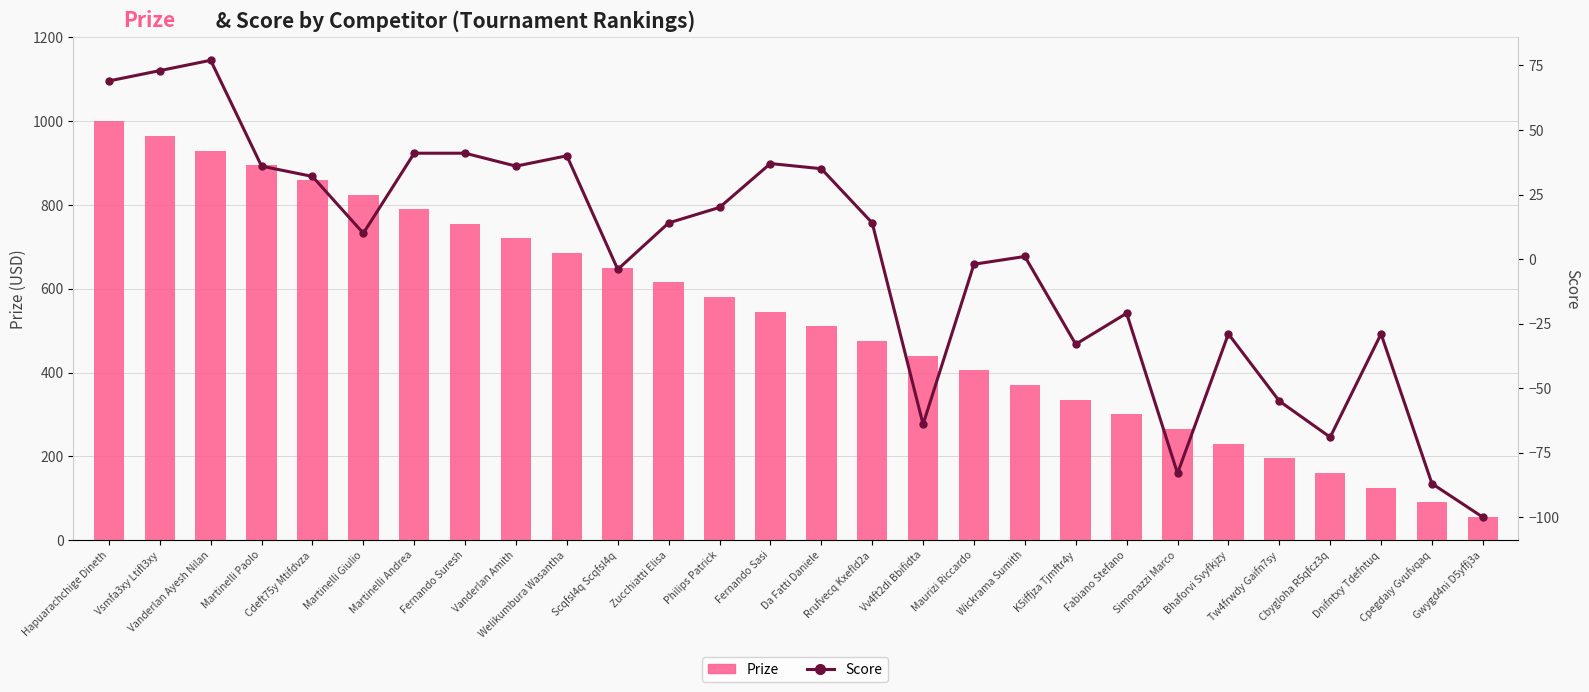

What is the minimum value for Score?

-100